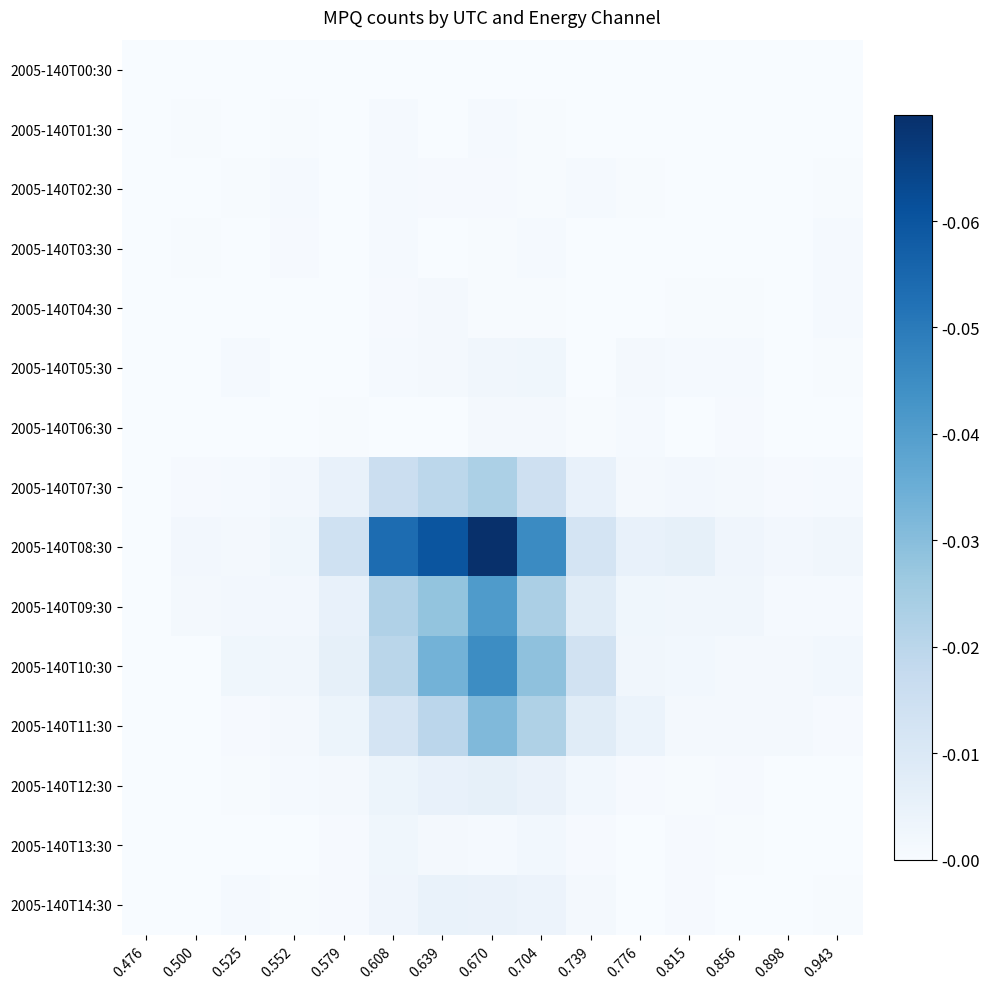

Which series has the widest spread of values?

2005-140T08:30